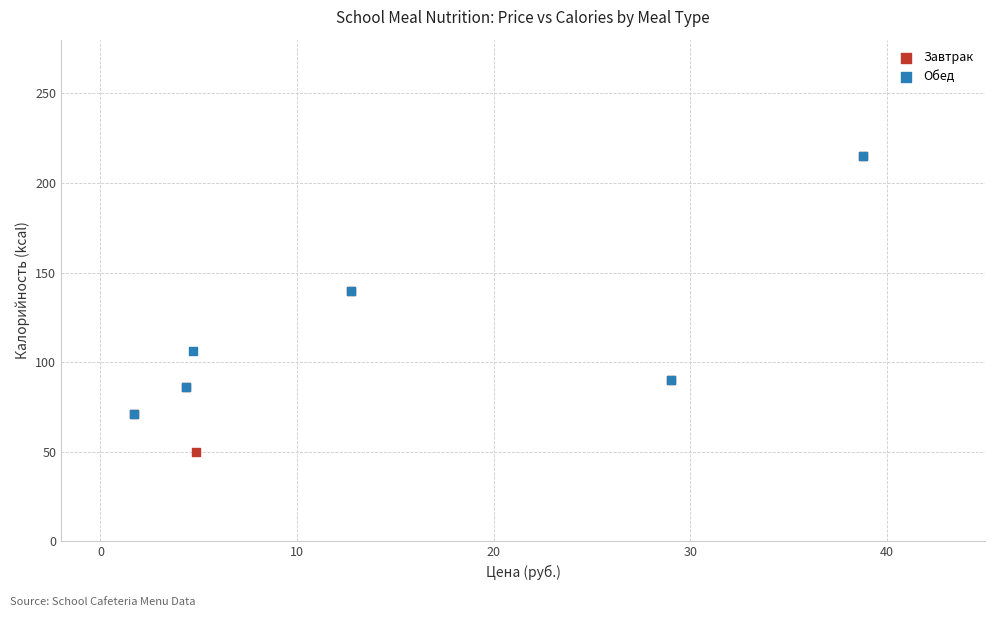

Which series contains the lowest Y value?

Завтрак